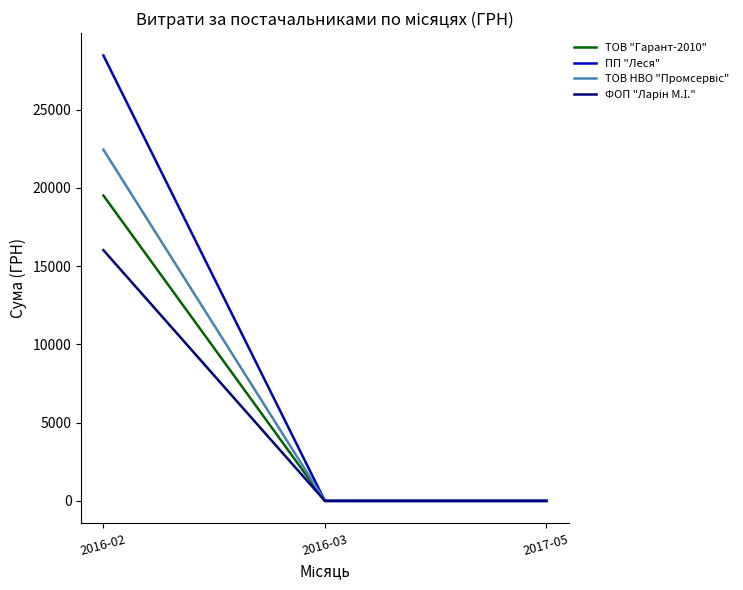

At which category is the sum across all series the highest?

2016-02